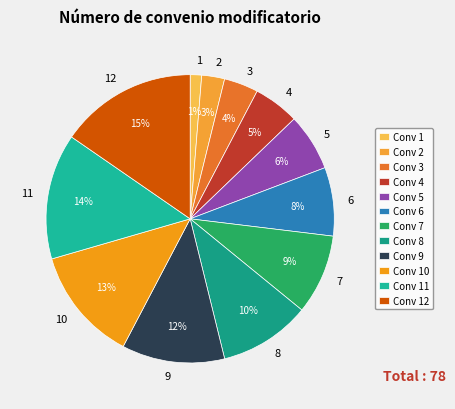

How many segments does this pie chart have?

12